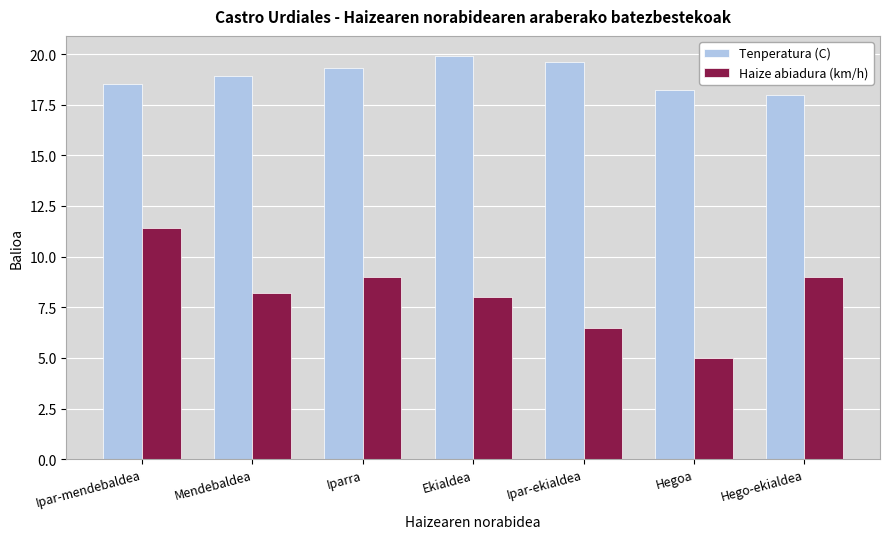

Reading left to right, extract all data points from this chart.

Tenperatura (C): Ipar-mendebaldea=18.5	Mendebaldea=18.9	Iparra=19.3	Ekialdea=19.9	Ipar-ekialdea=19.6	Hegoa=18.2	Hego-ekialdea=18.0
Haize abiadura (km/h): Ipar-mendebaldea=11.4	Mendebaldea=8.2	Iparra=9.0	Ekialdea=8.0	Ipar-ekialdea=6.5	Hegoa=5.0	Hego-ekialdea=9.0